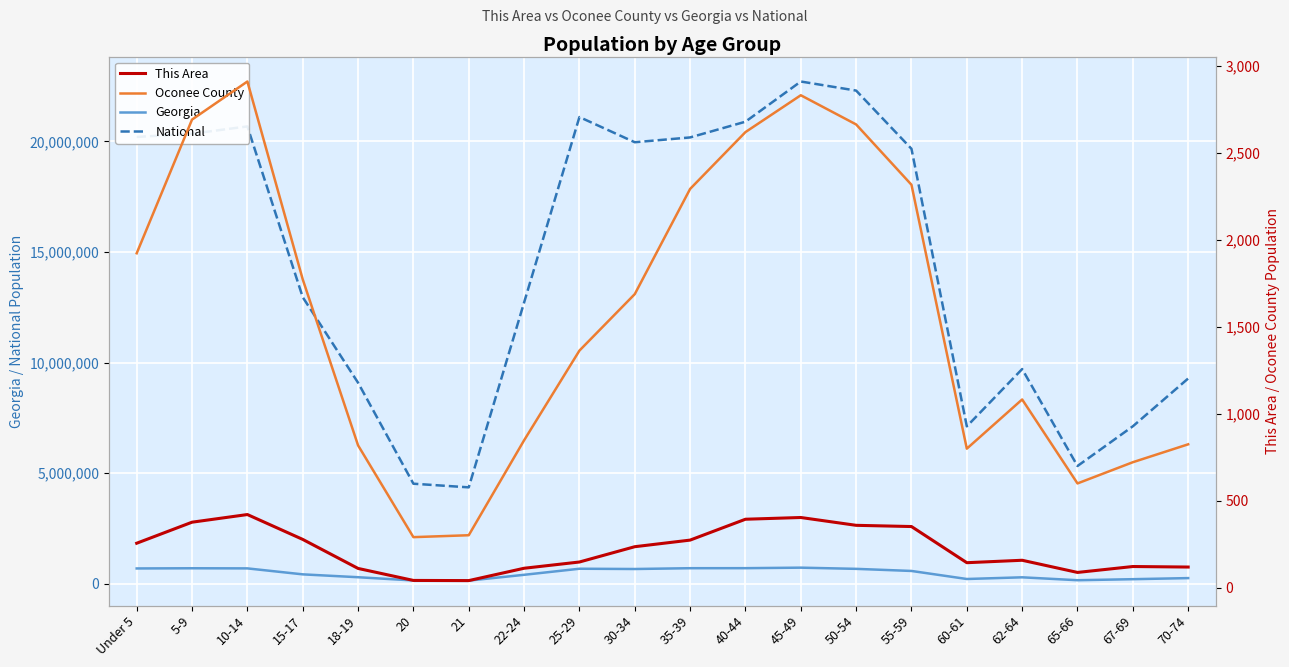

Where is the first local maximum for This Area?

10-14